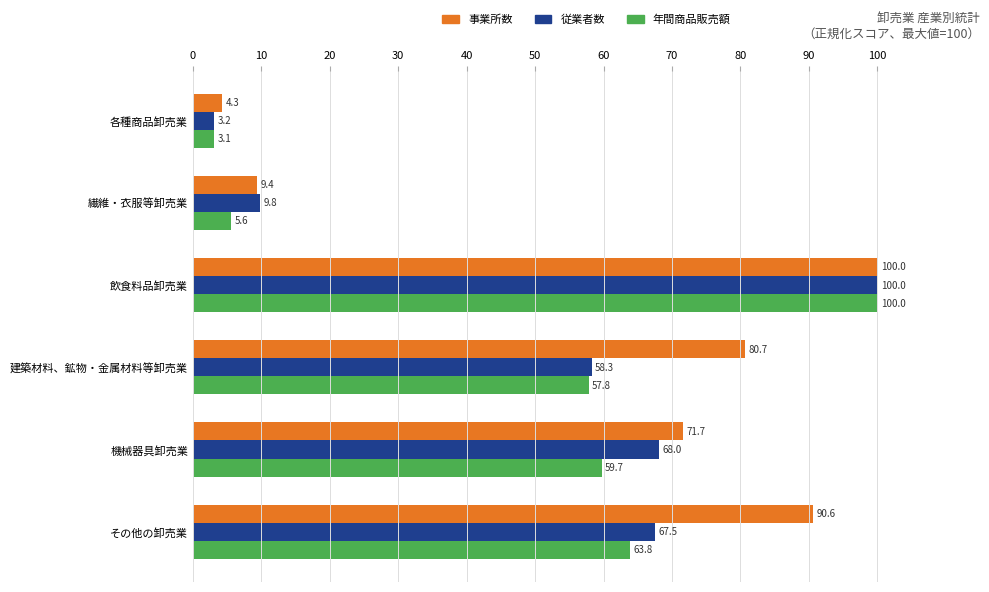

List the labels in order of 従業者数 value, largest first.

飲食料品卸売業, 機械器具卸売業, その他の卸売業, 建築材料、鉱物・金属材料等卸売業, 繊維・衣服等卸売業, 各種商品卸売業